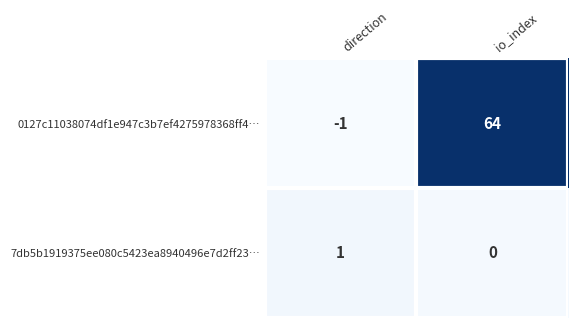

Rank the series at io_index from lowest to highest value.

7db5b1919375ee080c5423ea8940496e7d2ff23…, 0127c11038074df1e947c3b7ef4275978368ff4…